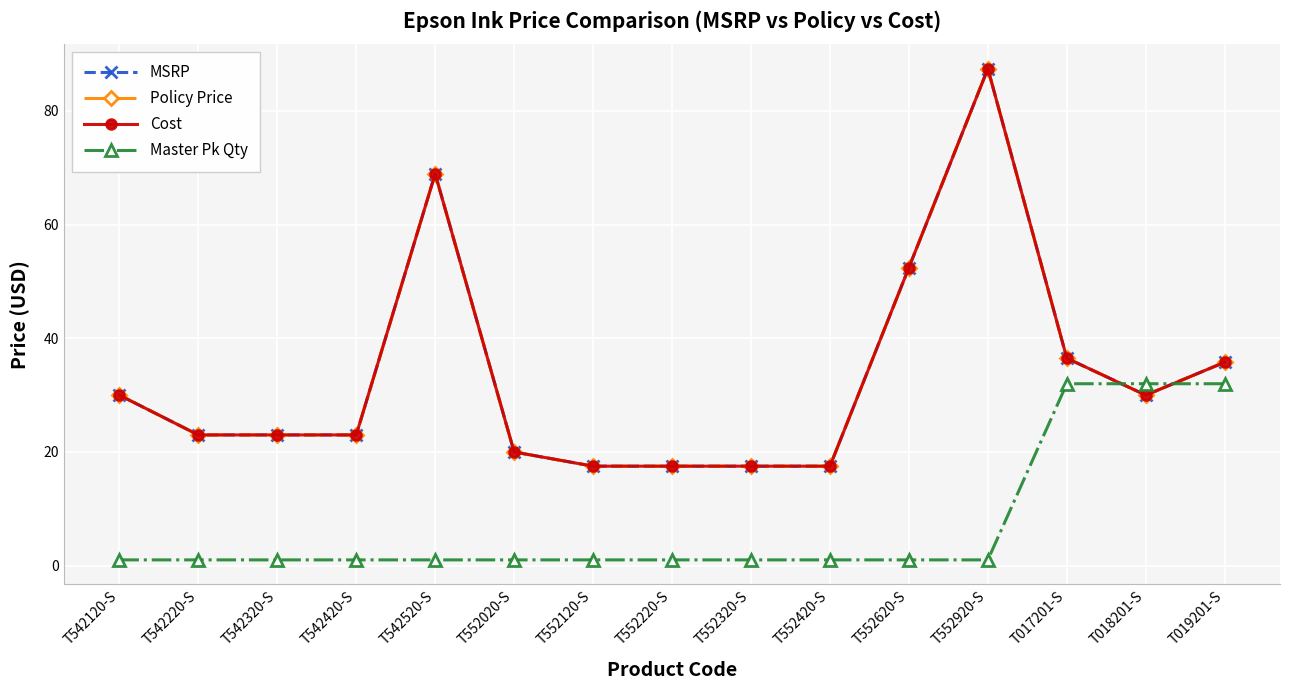

True or false: MSRP and Cost cross at least once.

False